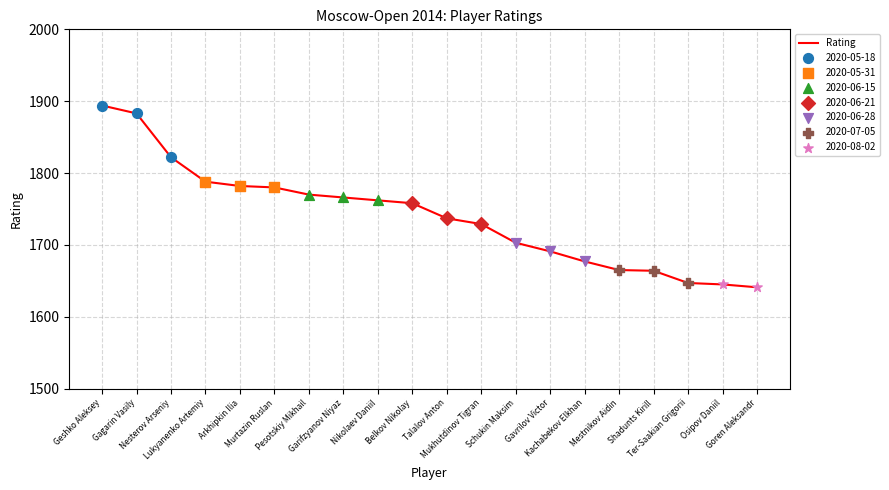

What is the change in value from Arkhipkin Ilia to Mukhutdinov Tigran?

-53